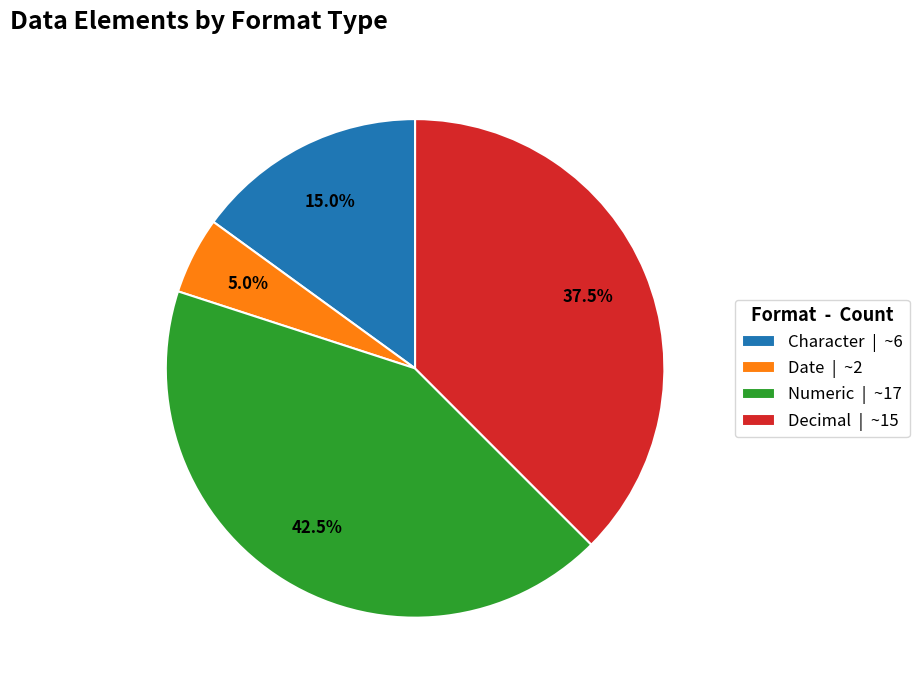

Approximately how many times larger is the value at Character | ~6 compared to Decimal | ~15?

0.4